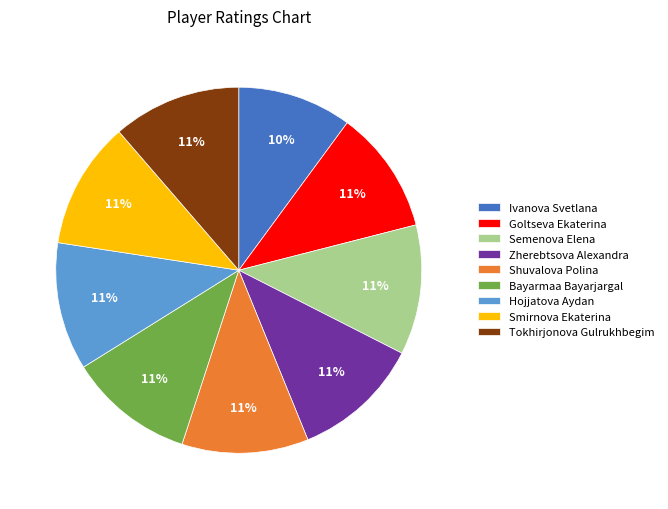

True or false: Smirnova Ekaterina accounts for 23% of the total.

False